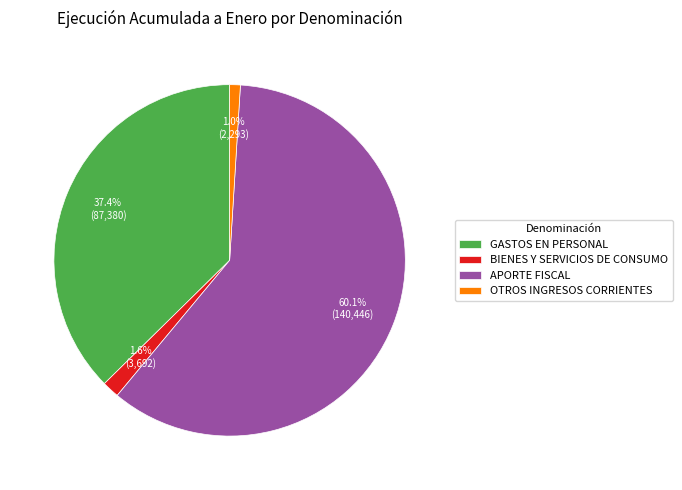

Between GASTOS EN PERSONAL and OTROS INGRESOS CORRIENTES, which is larger?

GASTOS EN PERSONAL